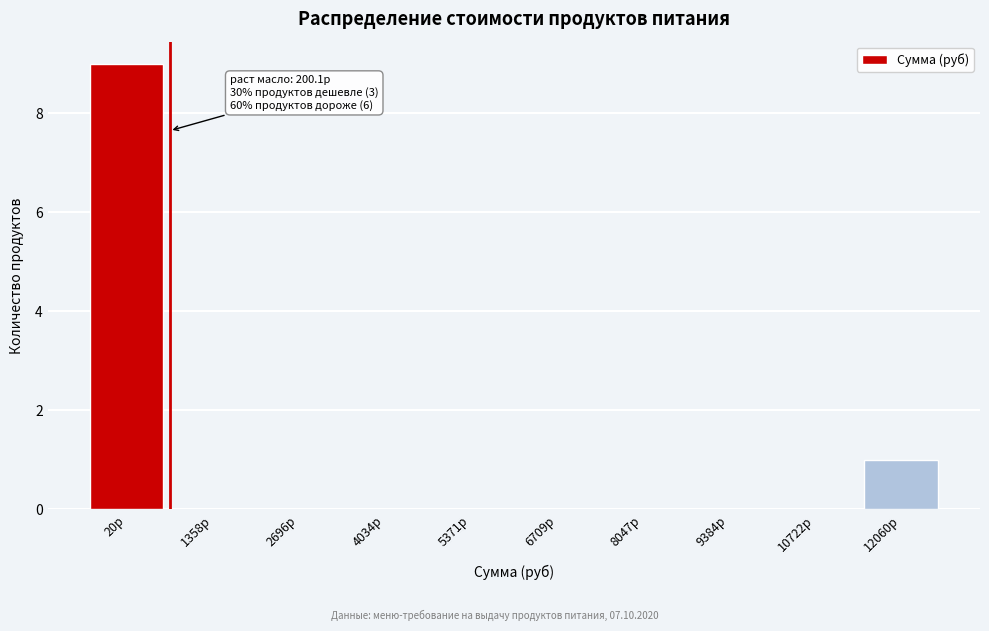

Reading right to left, what are all the values shown in this chart?

12060р=1	10722р=0	9384р=0	8047р=0	6709р=0	5371р=0	4034р=0	2696р=0	1358р=0	20р=9